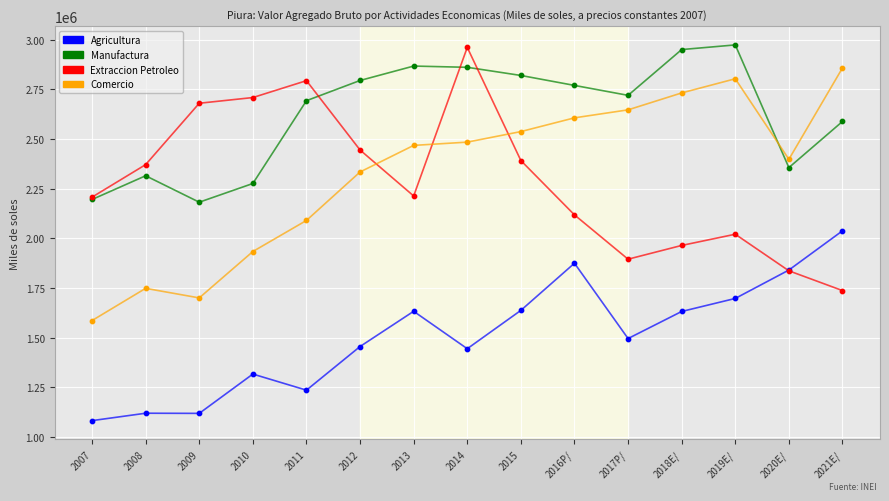

In the Agricultura series, what Y value is closest to 1559414?

1494771